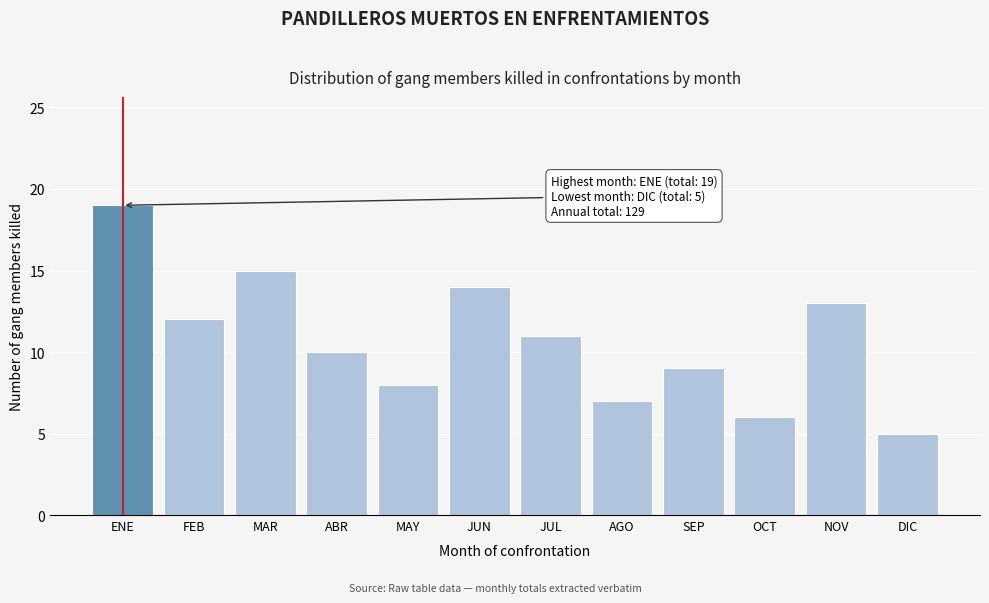

Reading left to right, transcribe all the data shown in this chart.

ENE=19	FEB=12	MAR=15	ABR=10	MAY=8	JUN=14	JUL=11	AGO=7	SEP=9	OCT=6	NOV=13	DIC=5